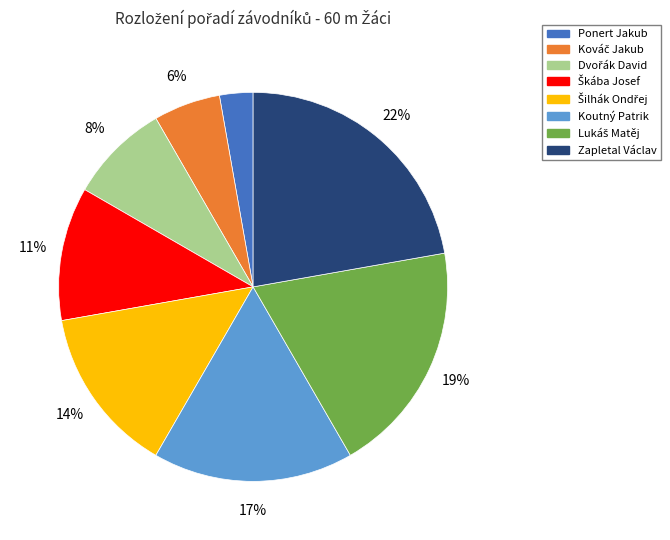

To the nearest percent, what is the average slice percentage?

12%